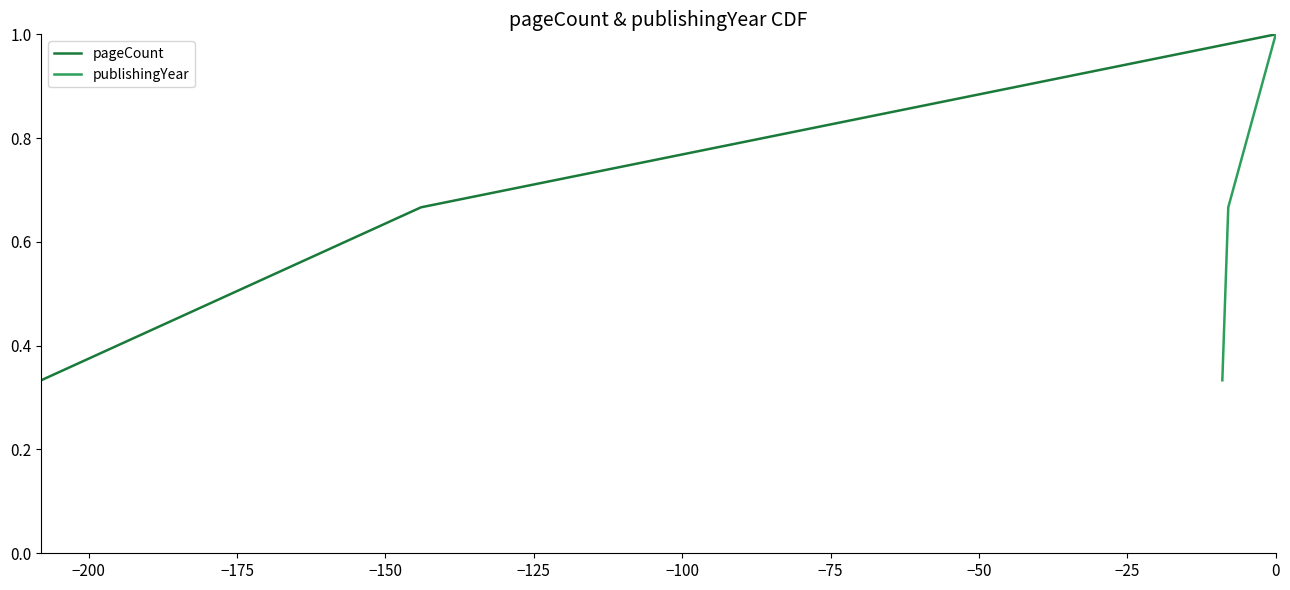

At how many categories does at least one series exceed 0?

3